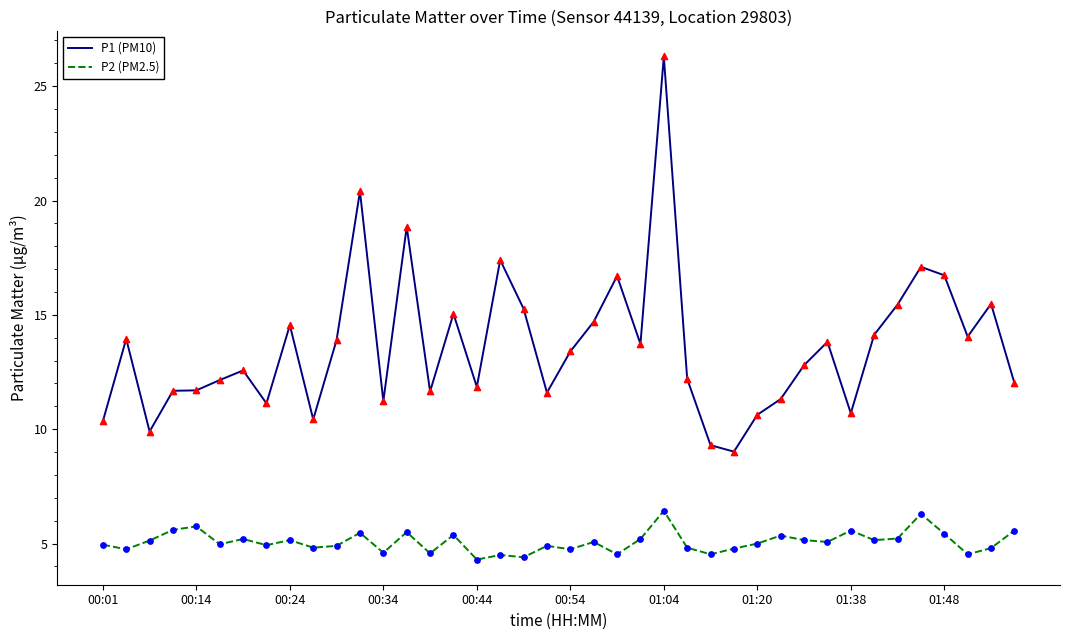

Which series has the largest total across all categories?

P1 (PM10)